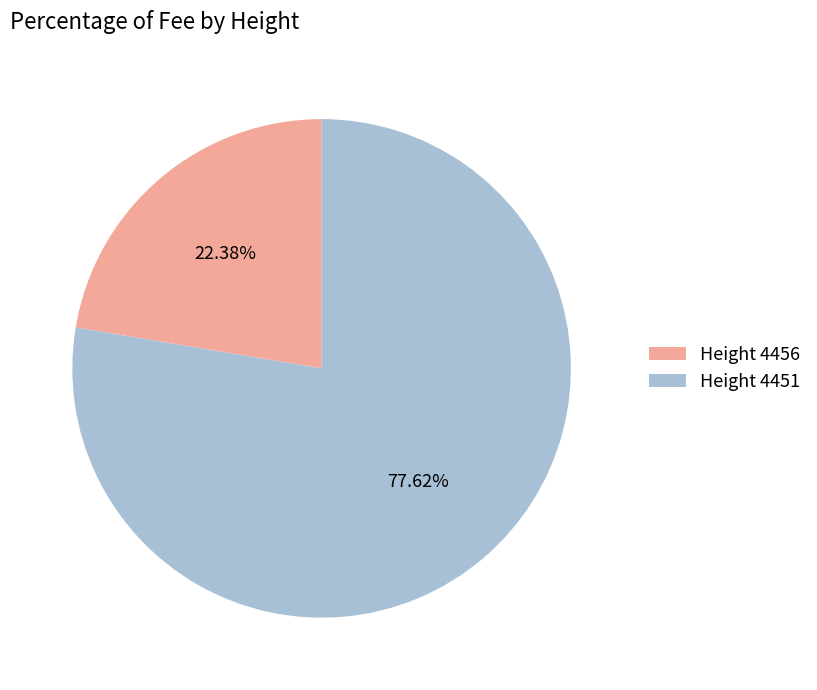

Is there any slice that represents more than half of the pie?

Yes